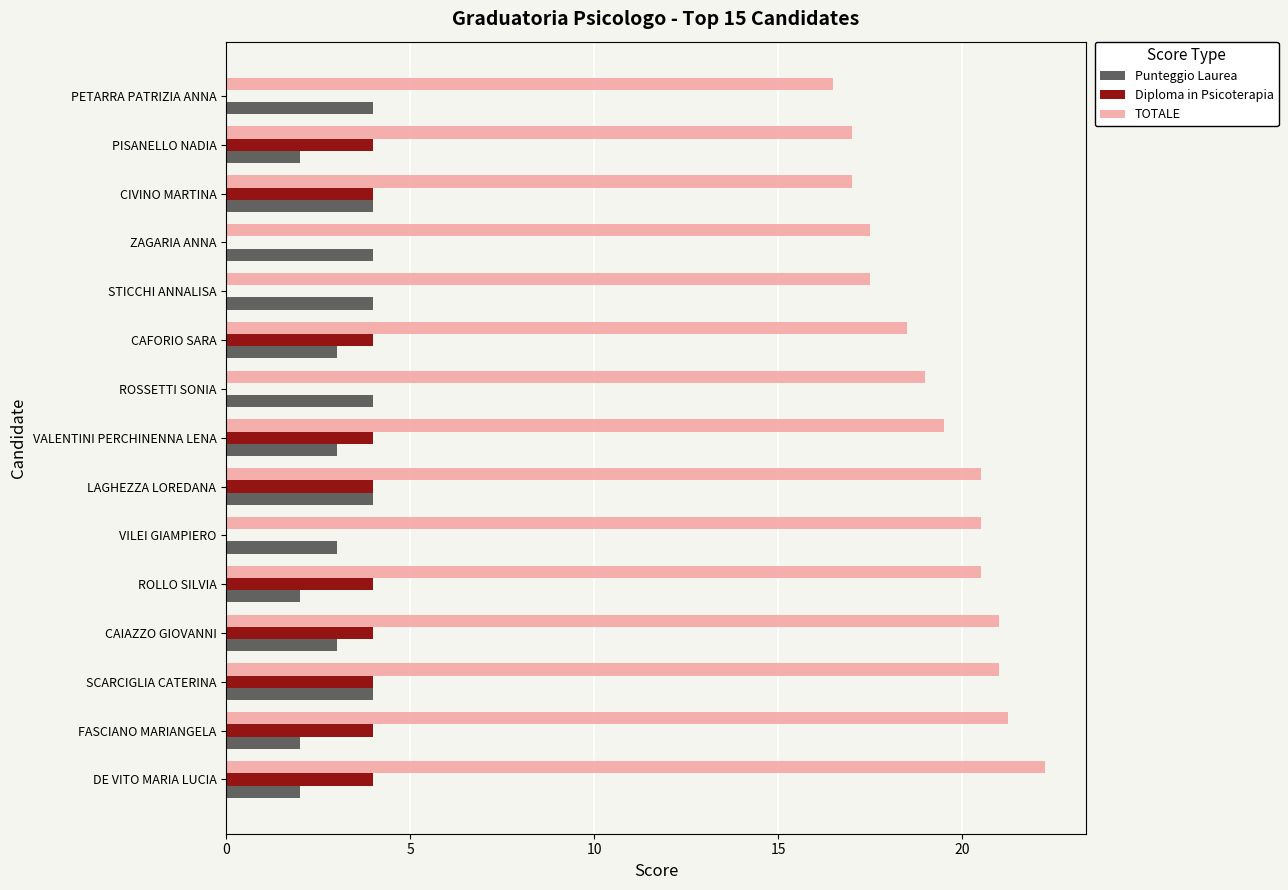

The Diploma in Psicoterapia series shows 1.8 at PETARRA PATRIZIA ANNA. True or false?

False